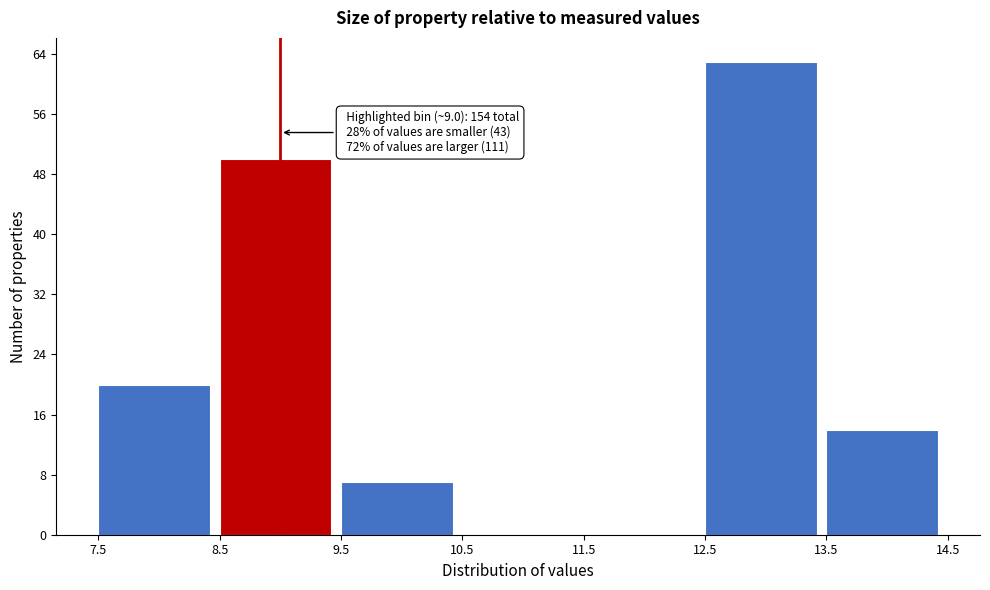

Which range on the x-axis has the tallest bar?

12.5 to 13.5